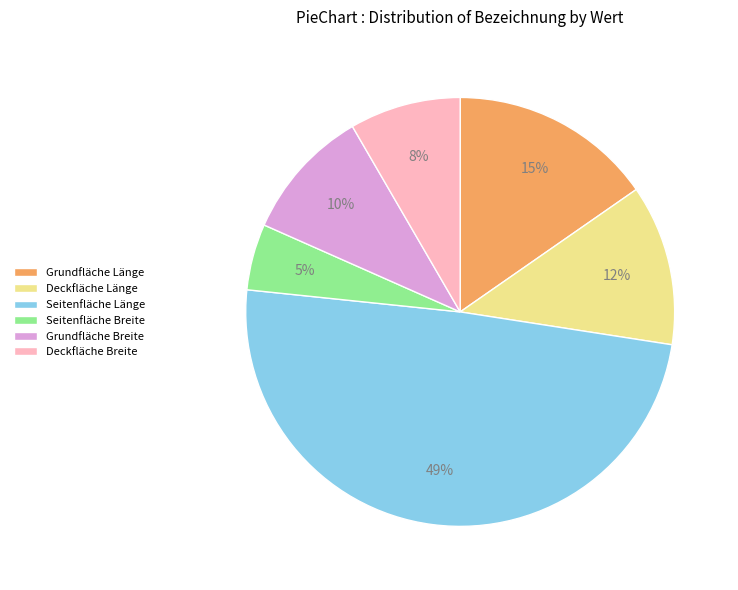

To the nearest percent, what is the difference between the Deckfläche Breite and Seitenfläche Breite slice percentages?

3%